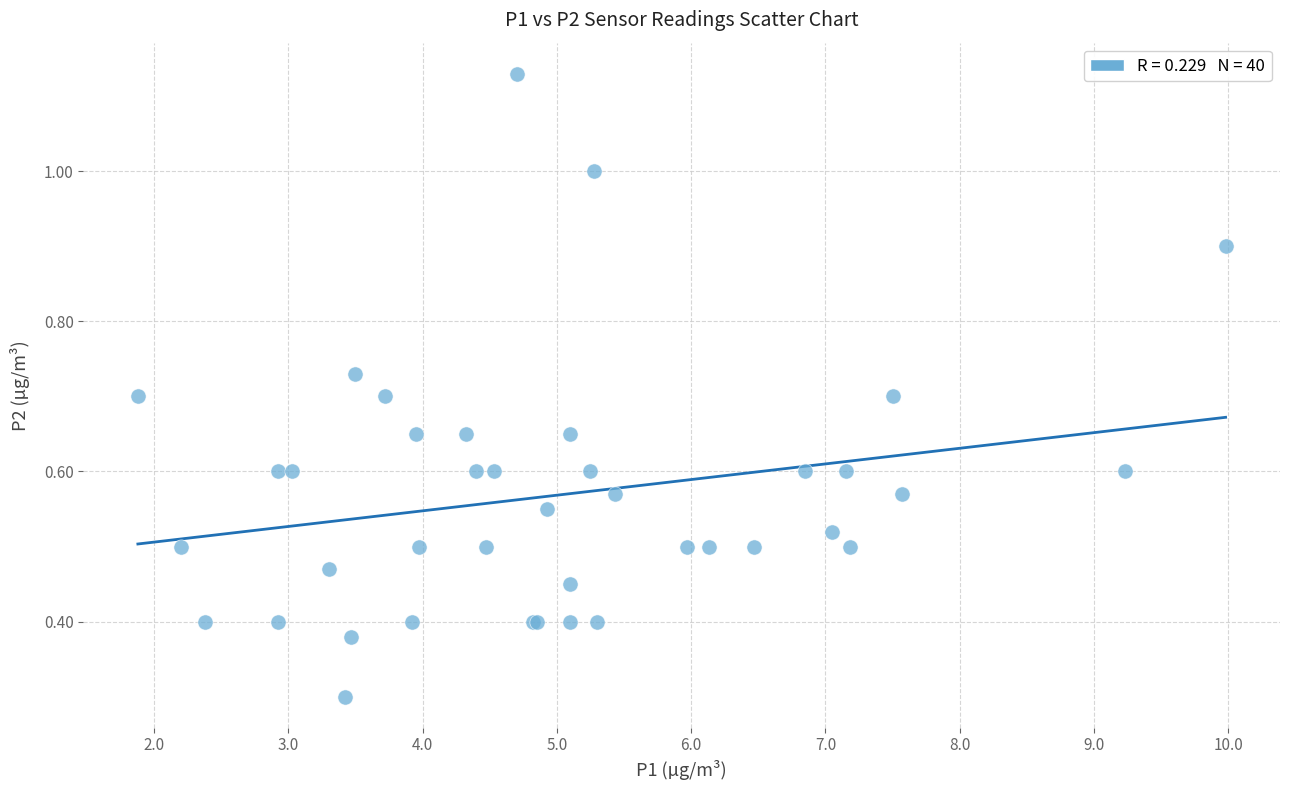

What Y value in the scatter plot is closest to 0?

0.3